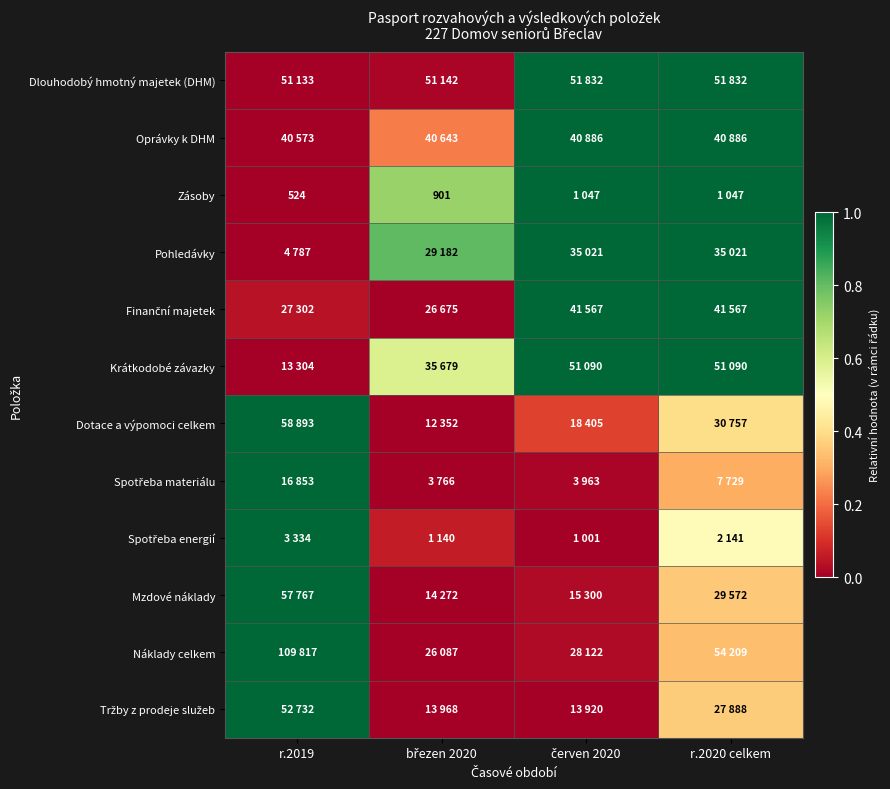

True or false: Pohledávky has a value of 0.5 at r.2020 celkem.

False